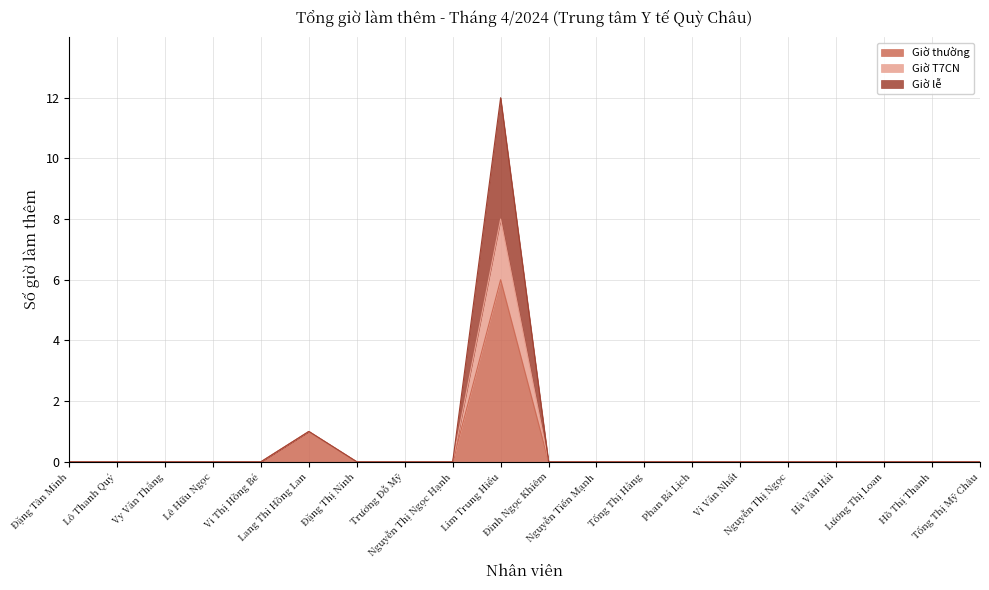

Which category has the highest value across all series?

Lim Trung Hiếu